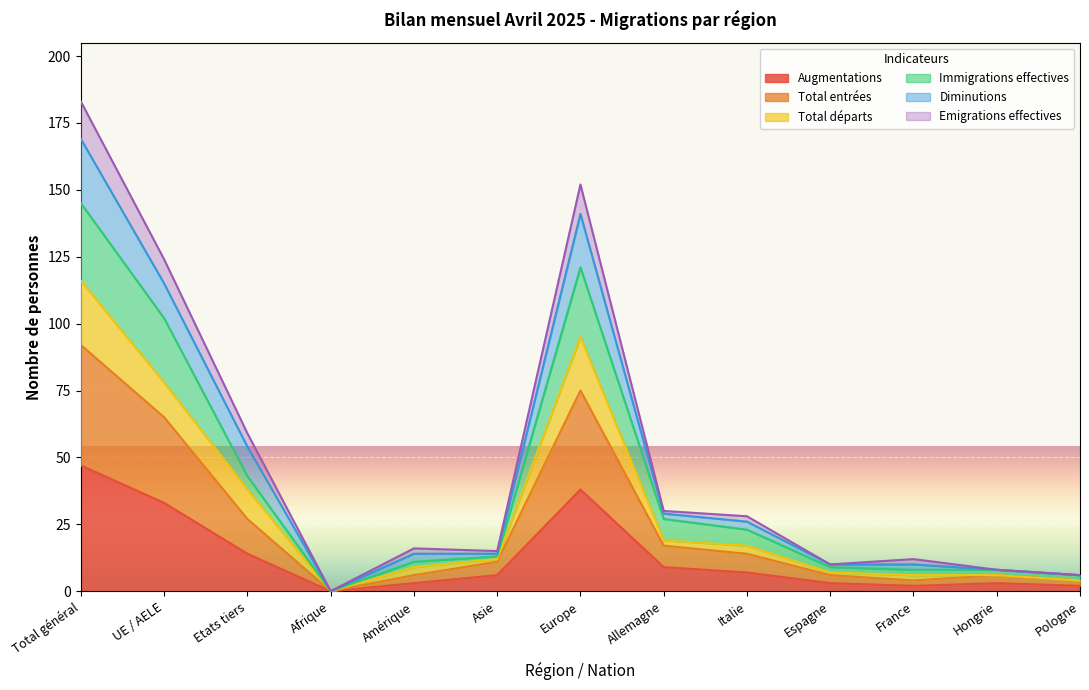

Is the value of Augmentations at Afrique greater than the value of Total départs at Pologne?

No